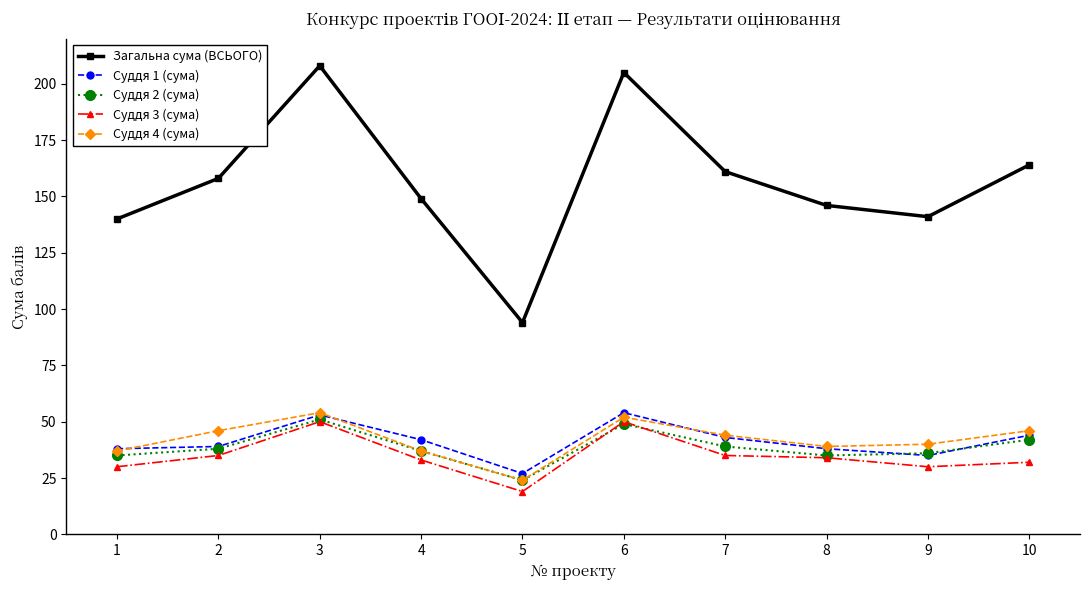

True or false: Загальна сума (ВСЬОГО) has more than 0 interior local peaks.

True